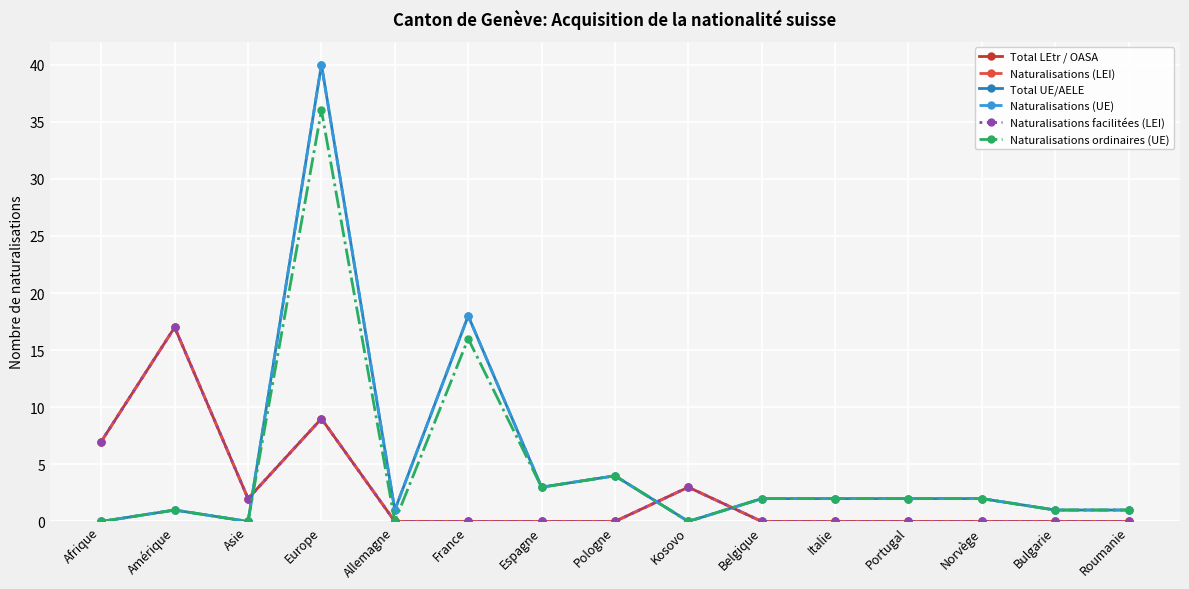

Which series has the largest total across all categories?

Total UE/AELE